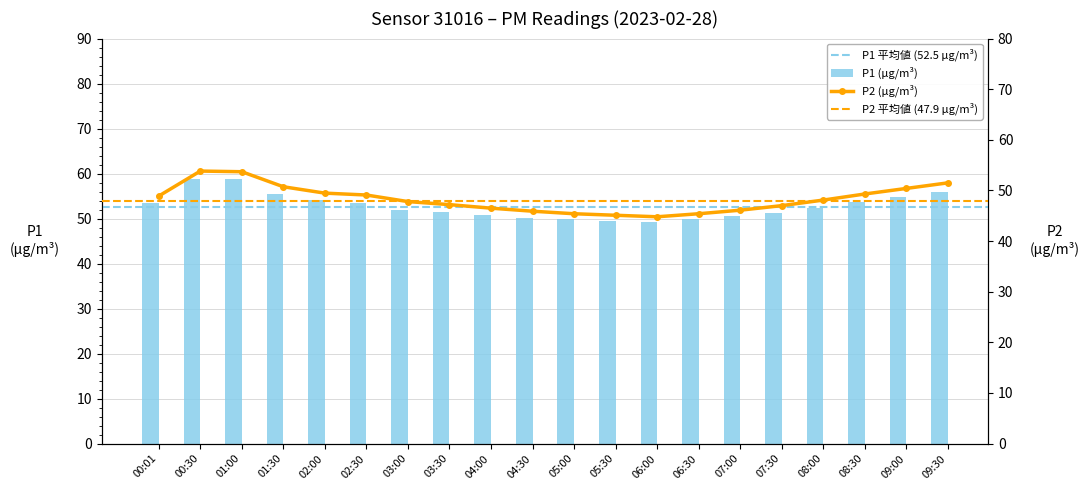

Between 02:00 and 04:30, which series saw the biggest shift?

P1